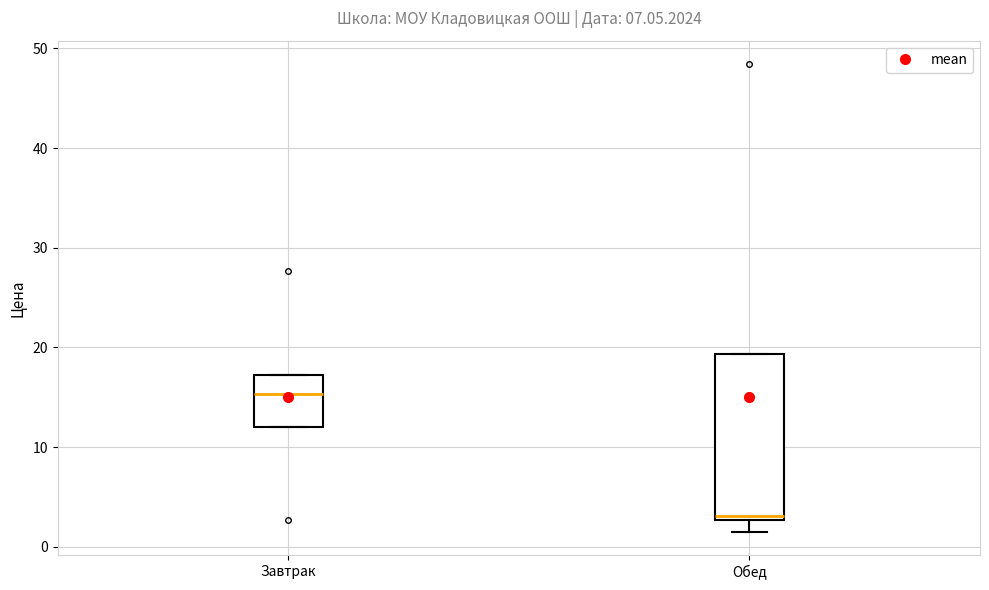

Which box has the lowest median line?

Обед